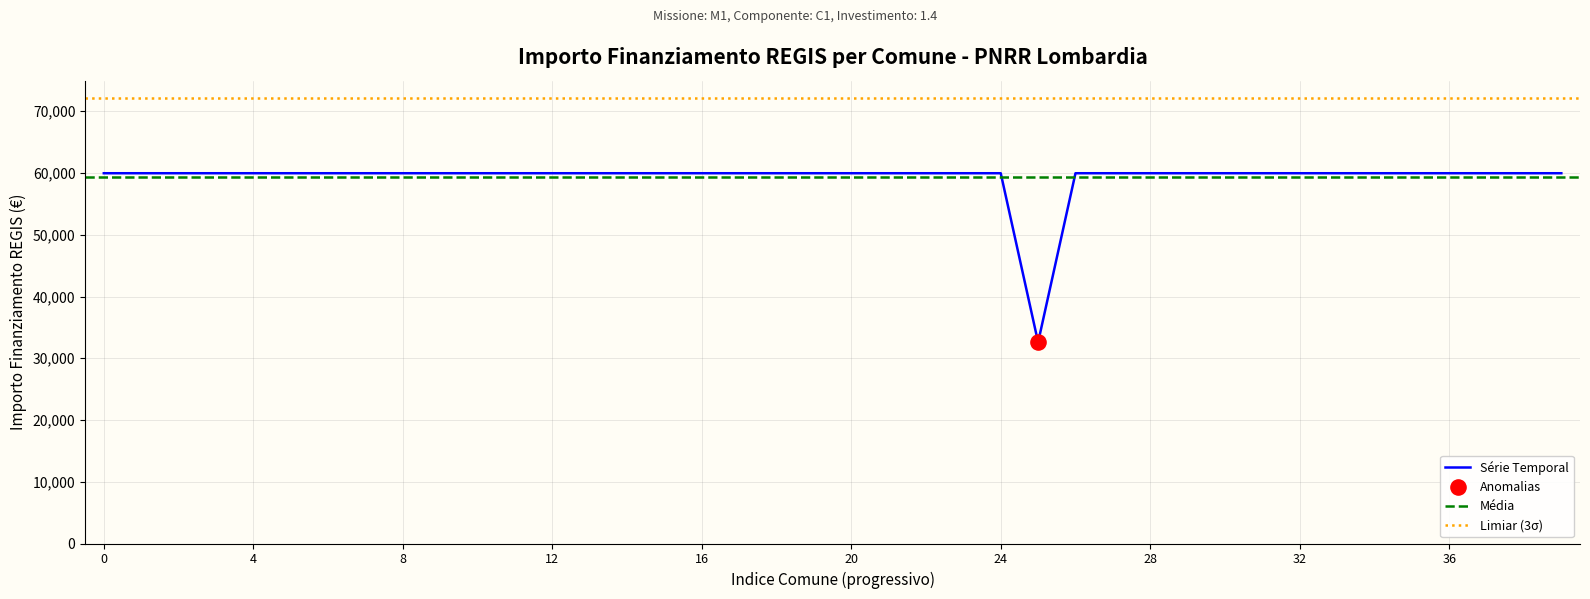

The value of Série Temporal at 16 is 59966. True or false?

True